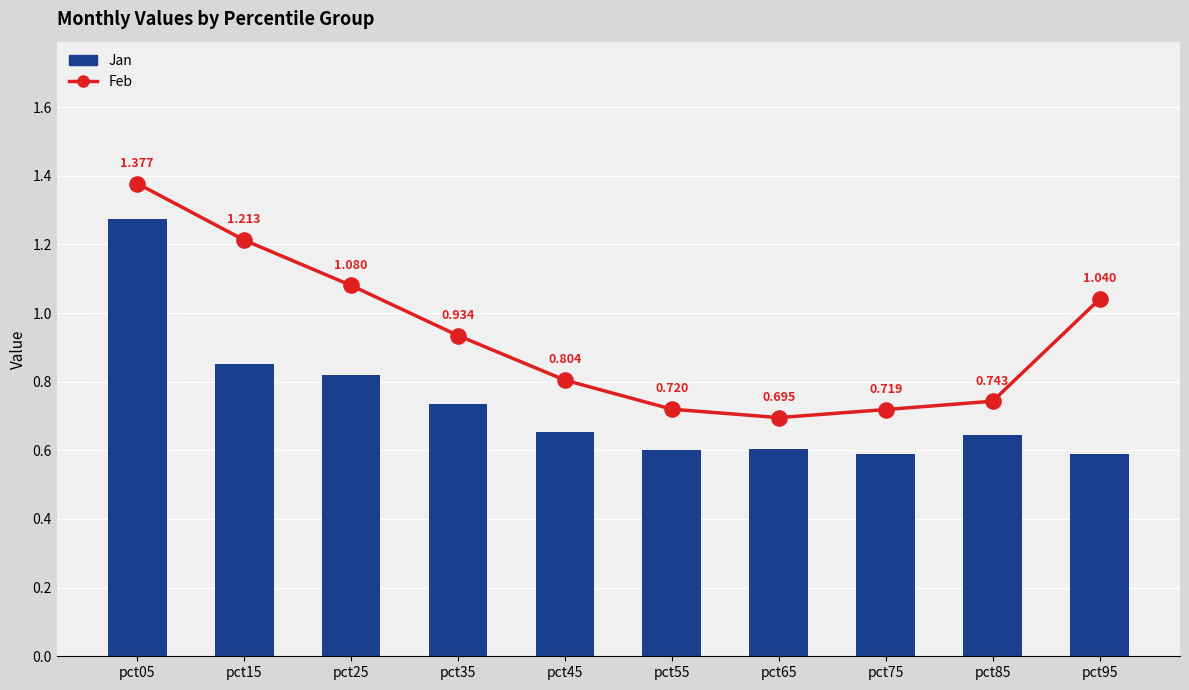

Is the value of Jan at pct75 greater than the value of Feb at pct95?

No